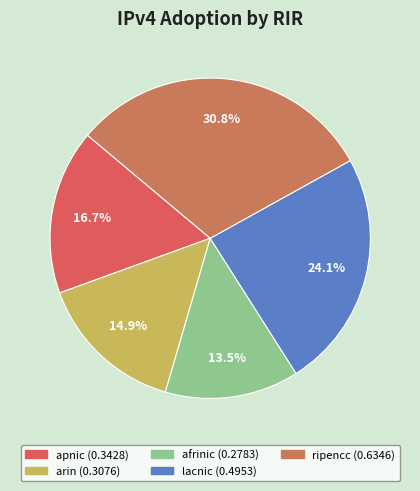

To the nearest percent, what portion does ripencc represent?

31%